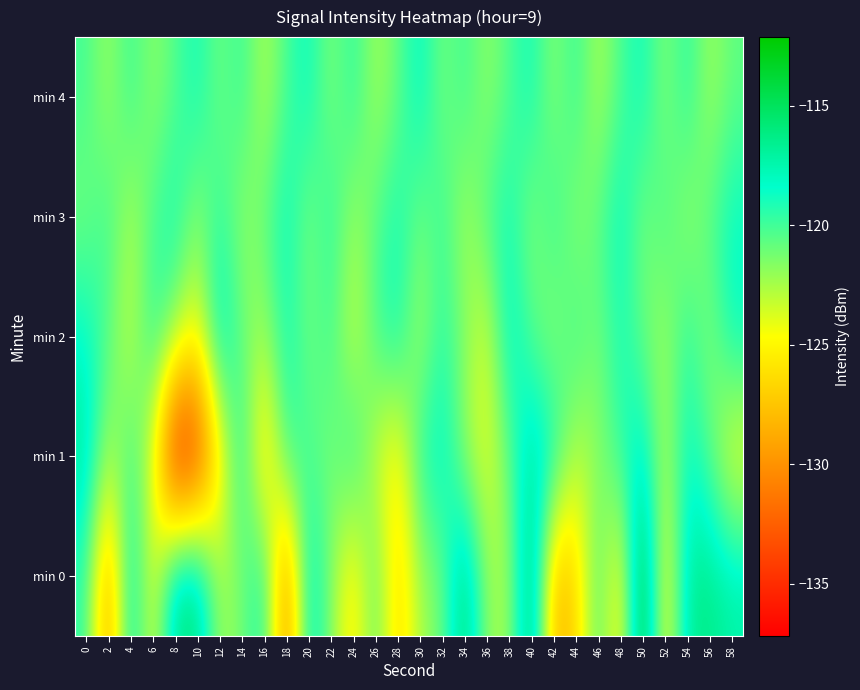

What is the minimum value shown in the chart?

-137.2